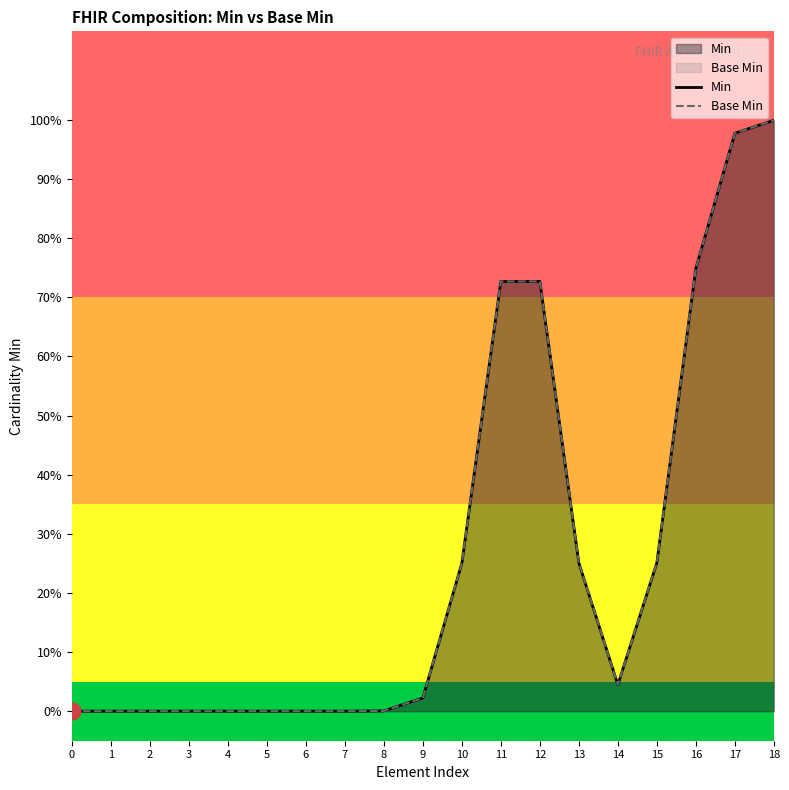

What is the sum of the Min values at 6 and 17?

1.0